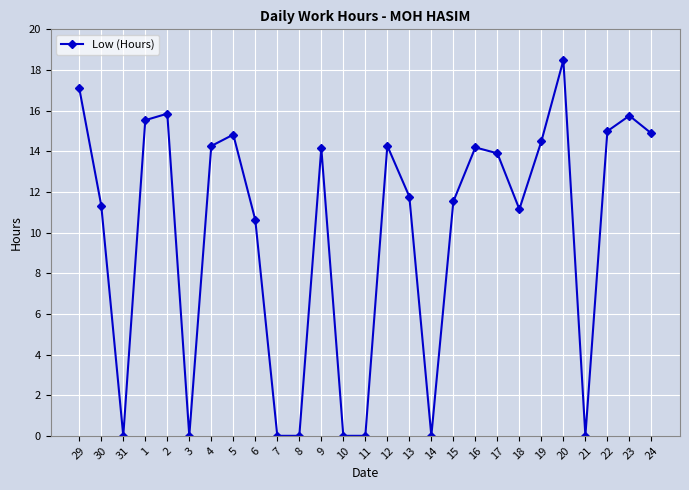

Approximately how many times larger is the value at 6 compared to 12?

0.7